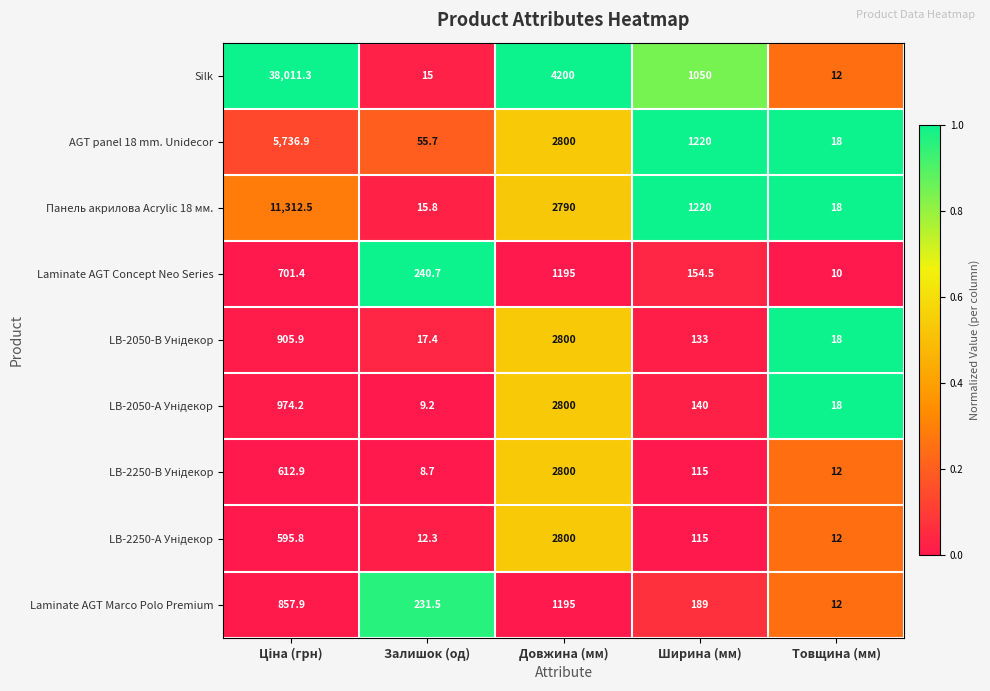

What is the total value across all series at Залишок (од)?

606.3